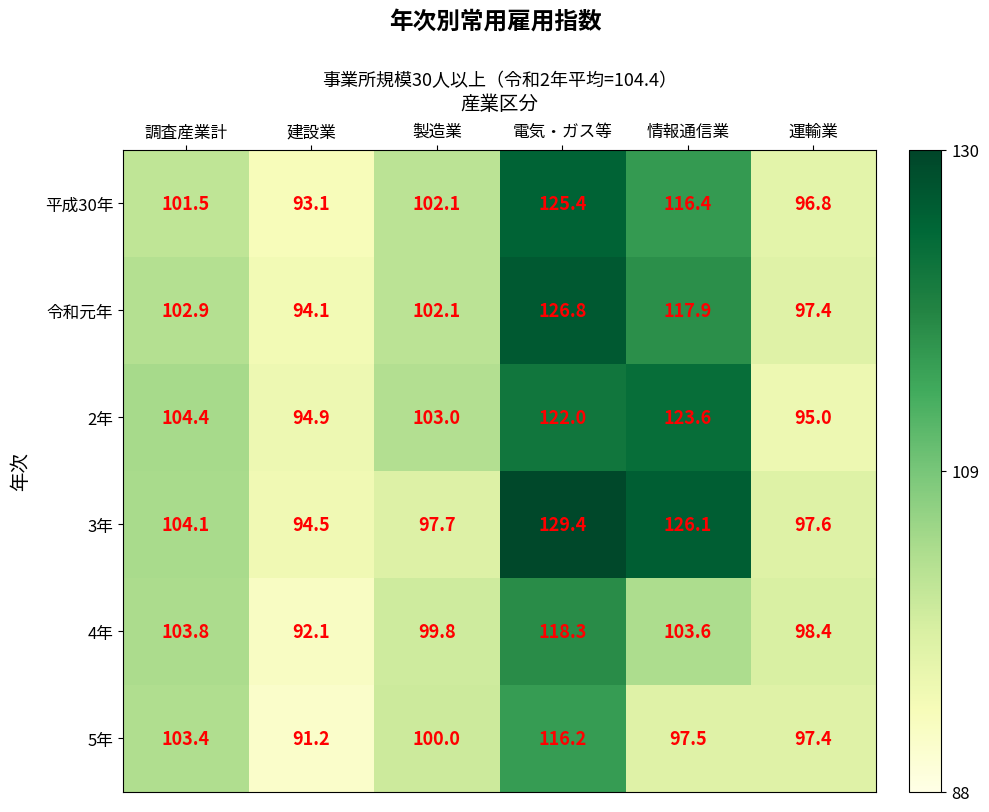

Which series has the widest spread of values?

3年